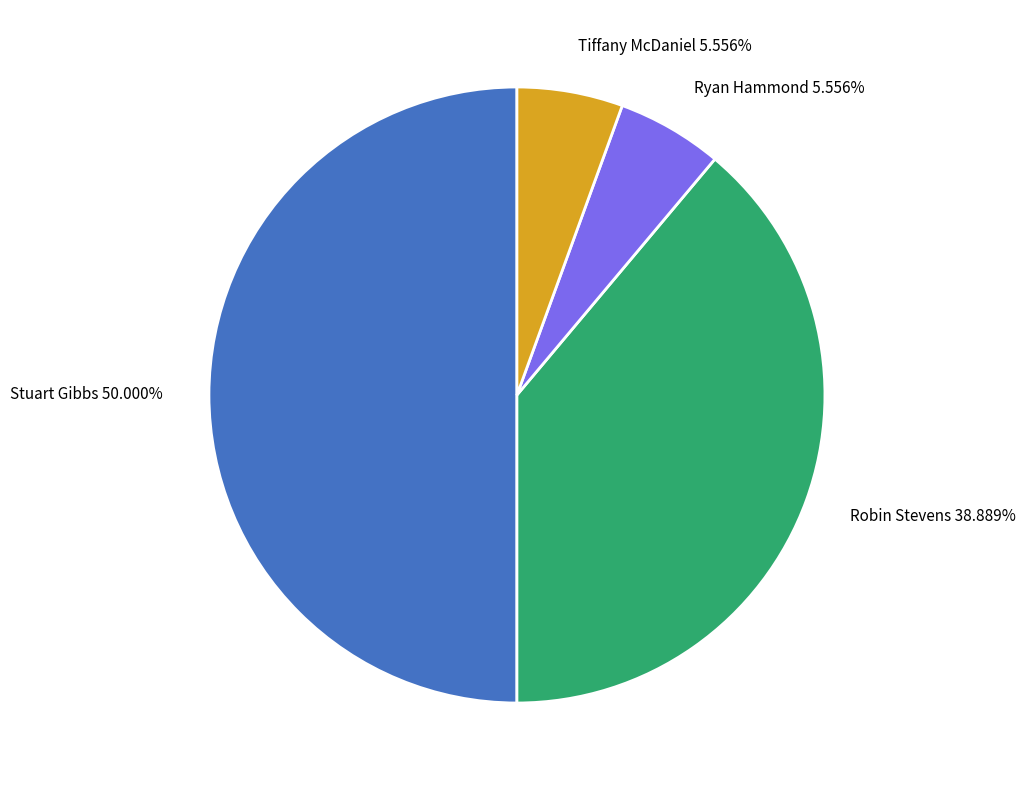

Which slice is the largest?

Stuart Gibbs